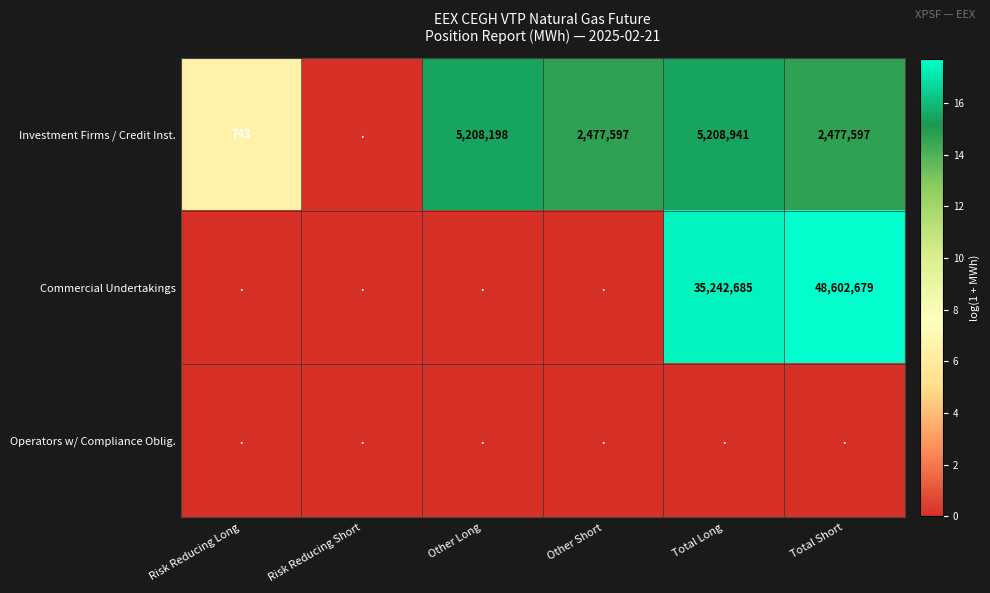

Is it true that Commercial Undertakings equals 48602679 at Total Short?

True